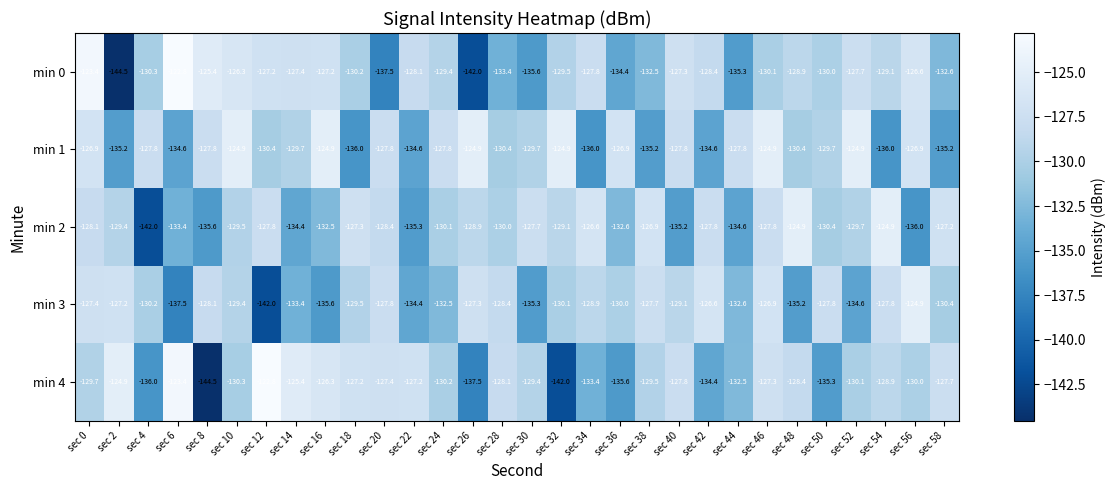

At how many categories does at least one series exceed -142?

30